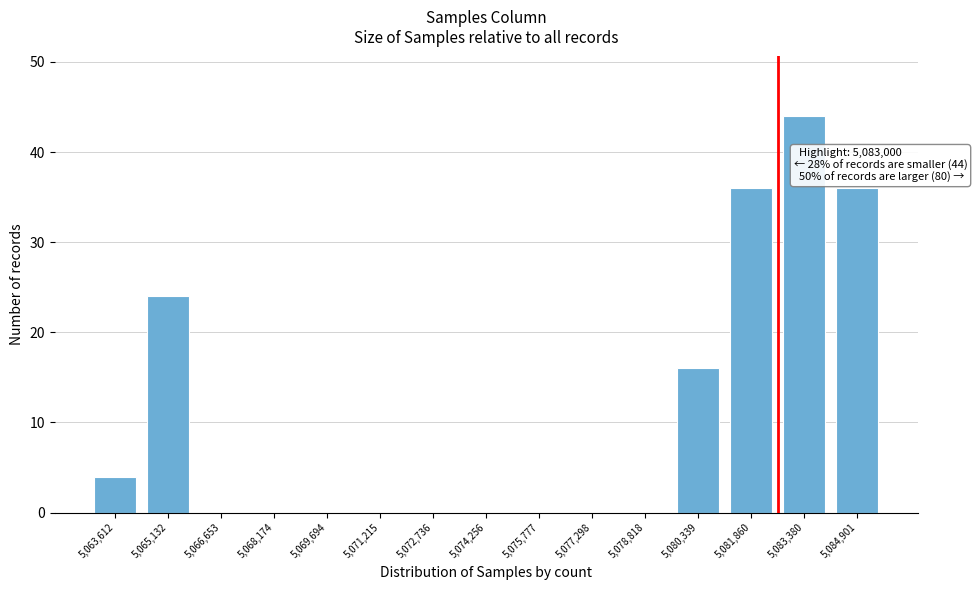

Reading left to right, transcribe all the data shown in this chart.

5,063,612=4	5,065,132=24	5,066,653=0	5,068,174=0	5,069,694=0	5,071,215=0	5,072,736=0	5,074,256=0	5,075,777=0	5,077,298=0	5,078,818=0	5,080,339=16	5,081,860=36	5,083,380=44	5,084,901=36